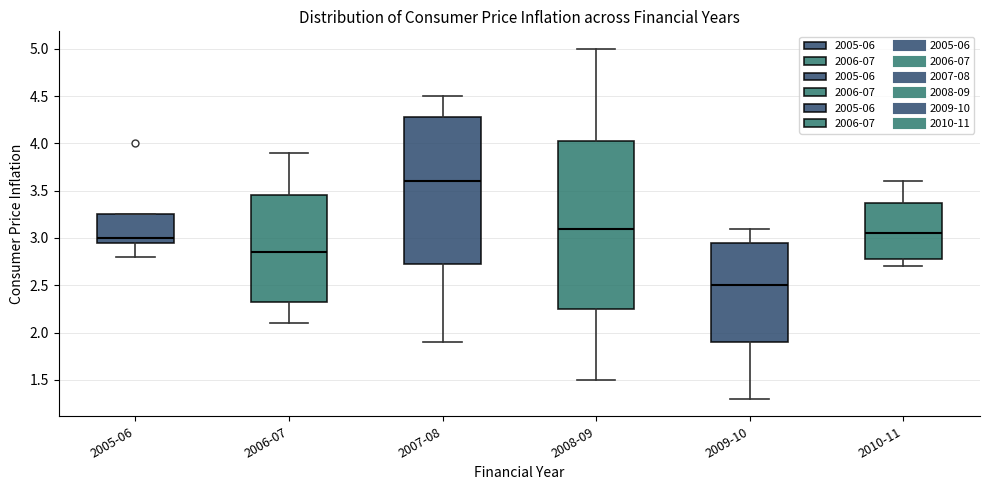

Which box is the tallest, from its lower edge to its upper edge?

2008-09